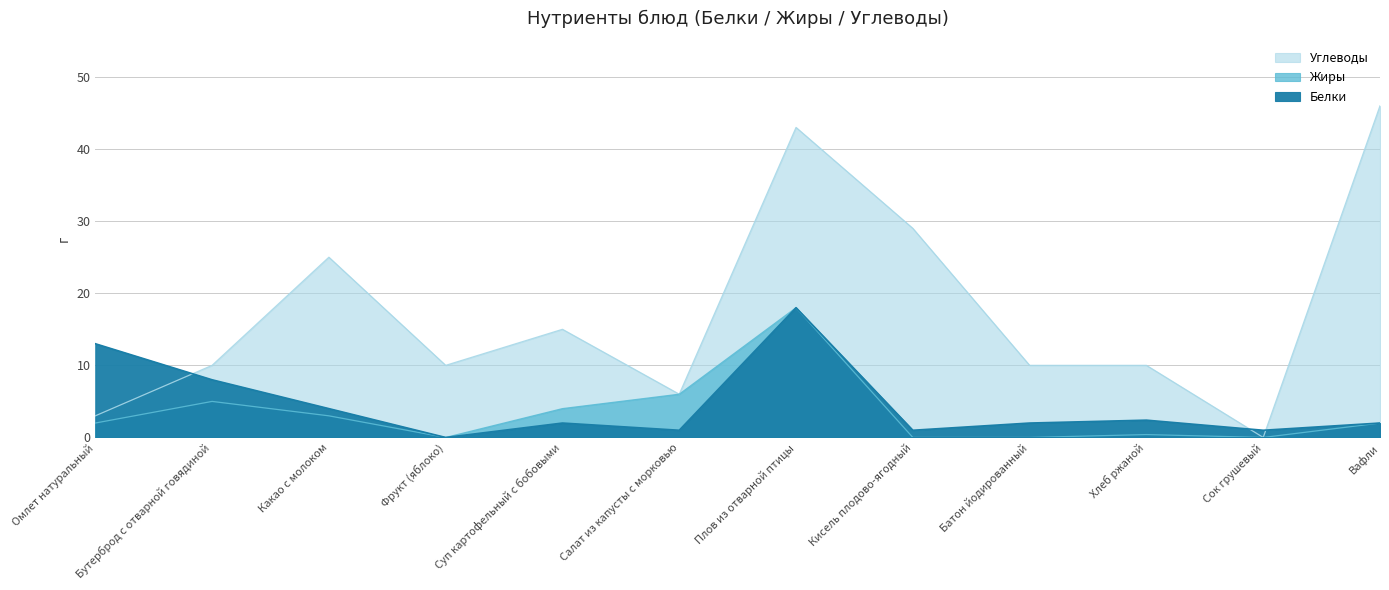

How many lines are shown in the chart?

3